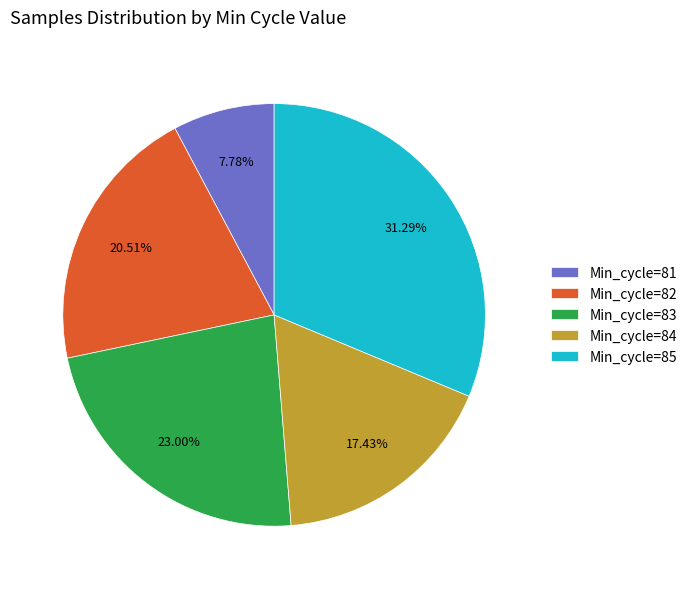

Which category has the biggest portion of the pie?

Min_cycle=85